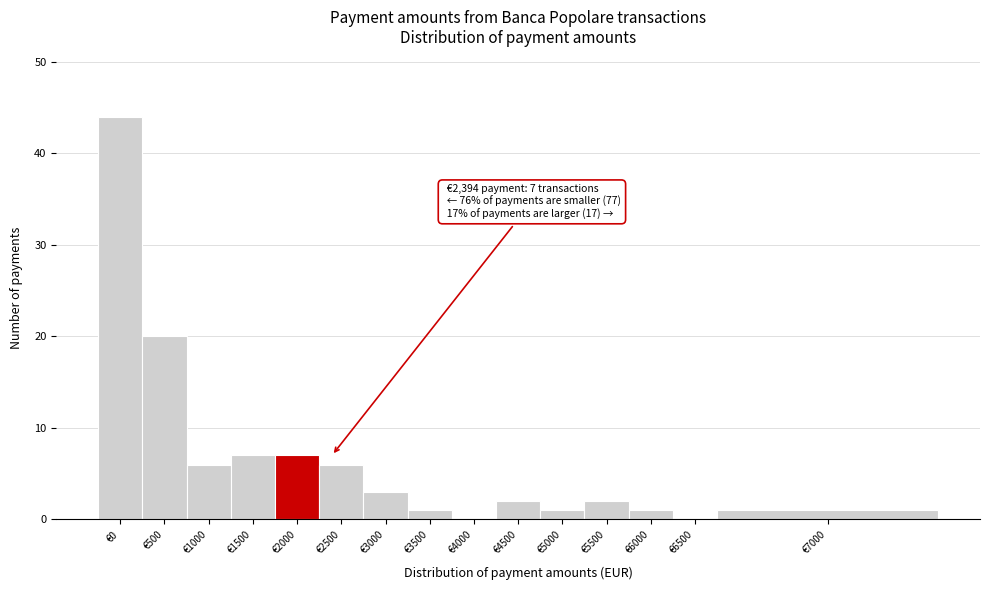

Reading left to right, what are all the values shown in this chart?

€0=44	€500=20	€1000=6	€1500=7	€2000=7	€2500=6	€3000=3	€3500=1	€4000=0	€4500=2	€5000=1	€5500=2	€6000=1	€6500=0	€7000=1